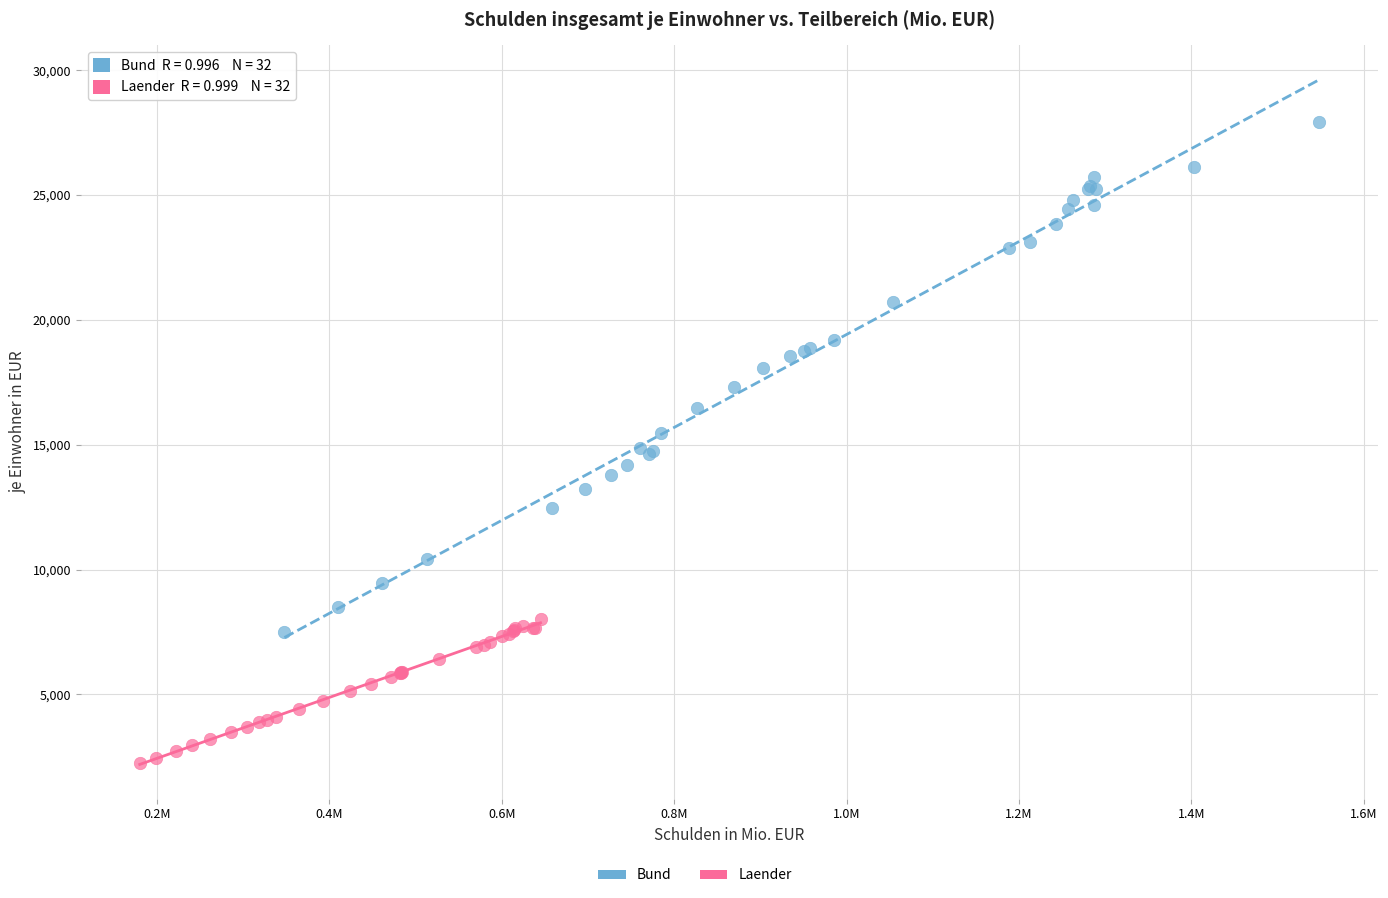

Which series has the largest Y range (max minus min)?

Bund